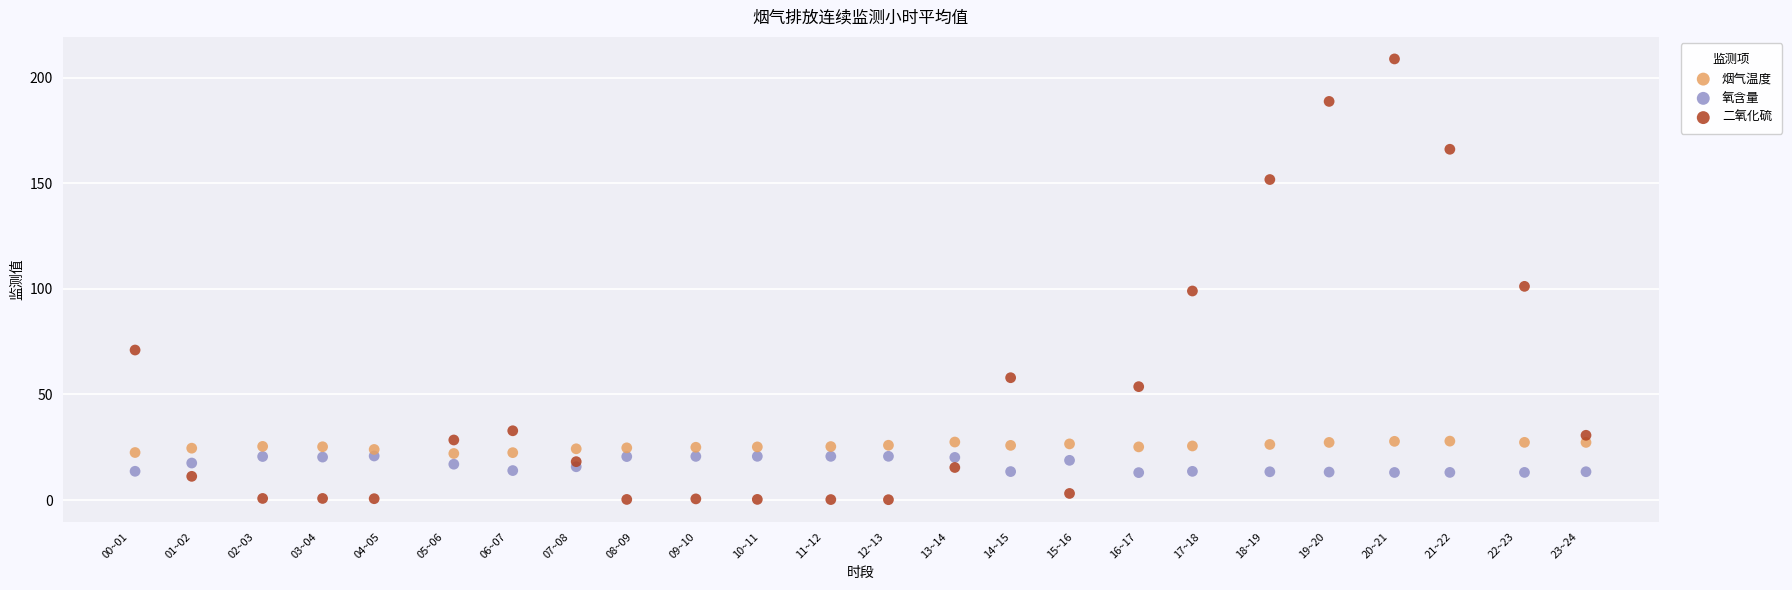

Across all data points, what is the range of Y values (max minus min)?

208.7